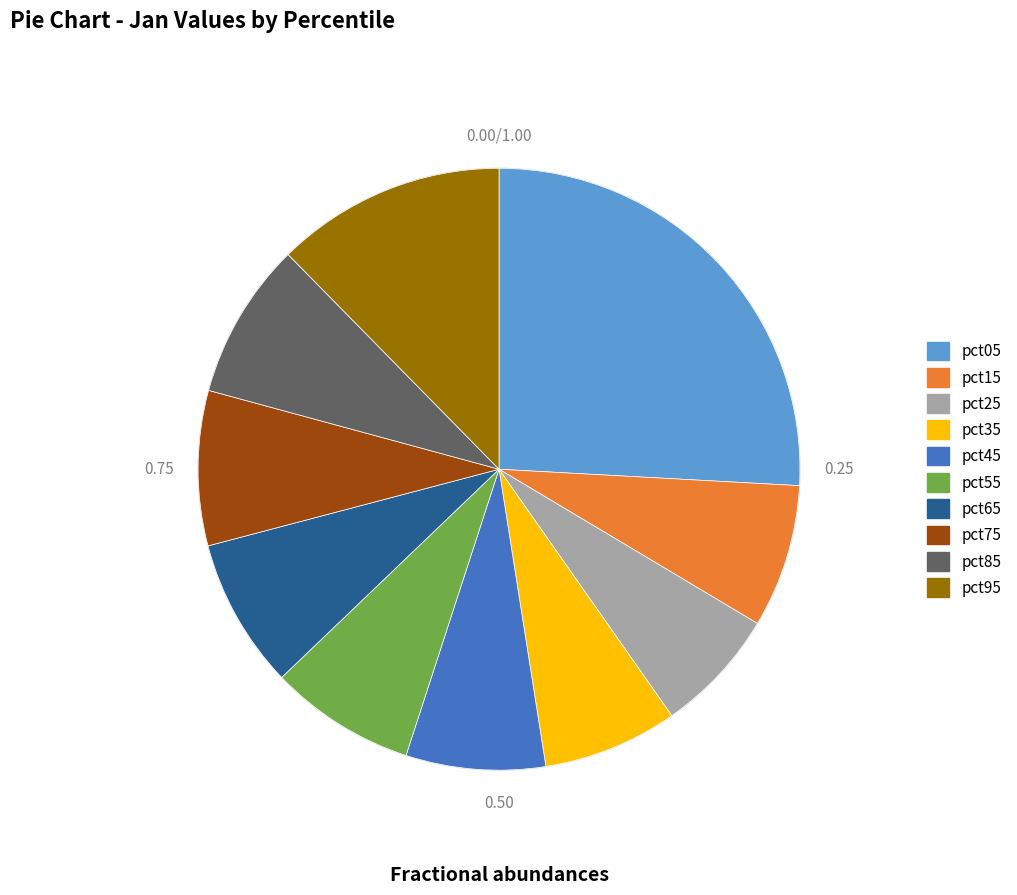

Combined, do pct95 and pct85 account for over 50%?

No